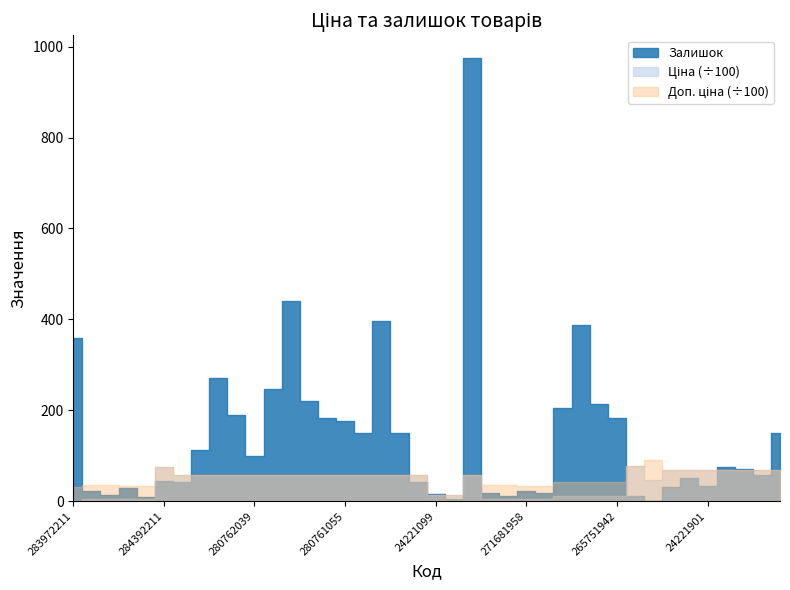

What position from the left is 283972211?

1